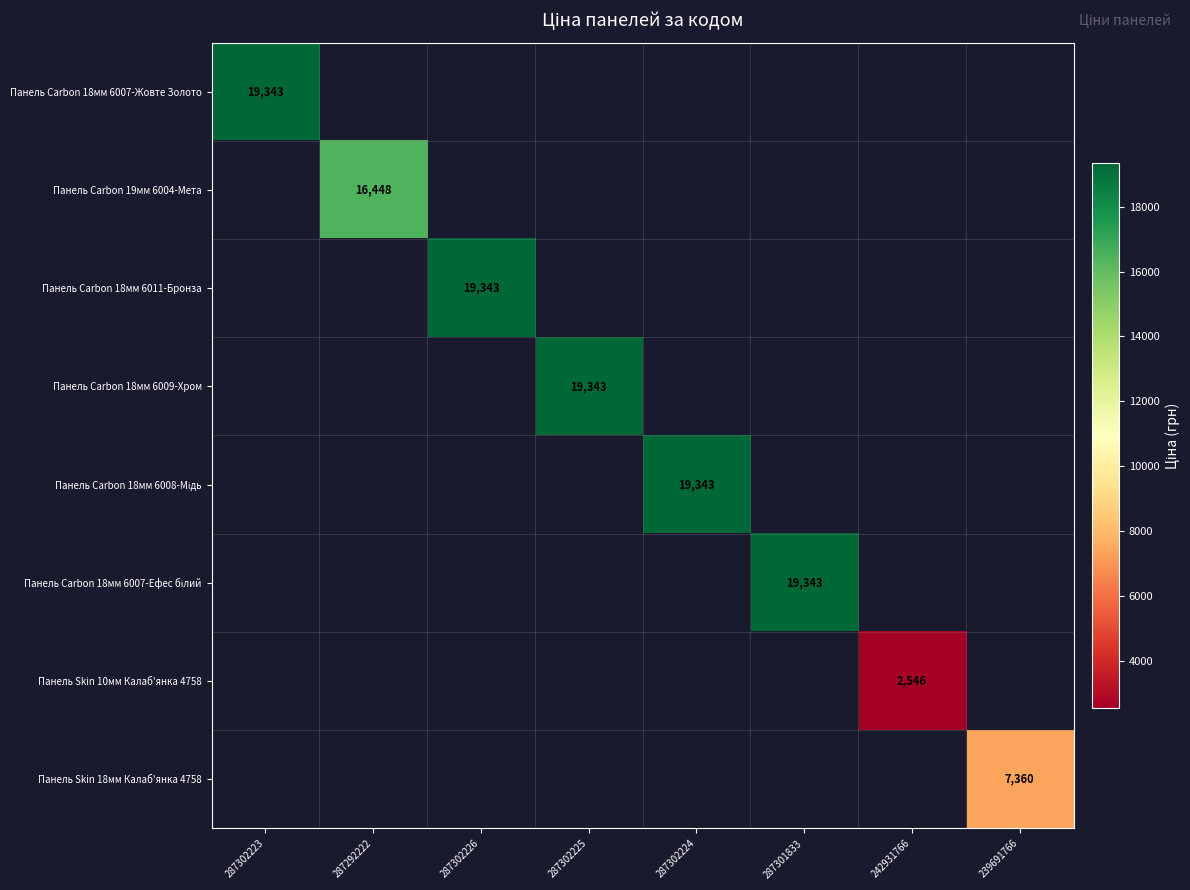

The Панель Skin 10мм Калаб'янка 4758 series shows 2546 at 242931766. True or false?

True